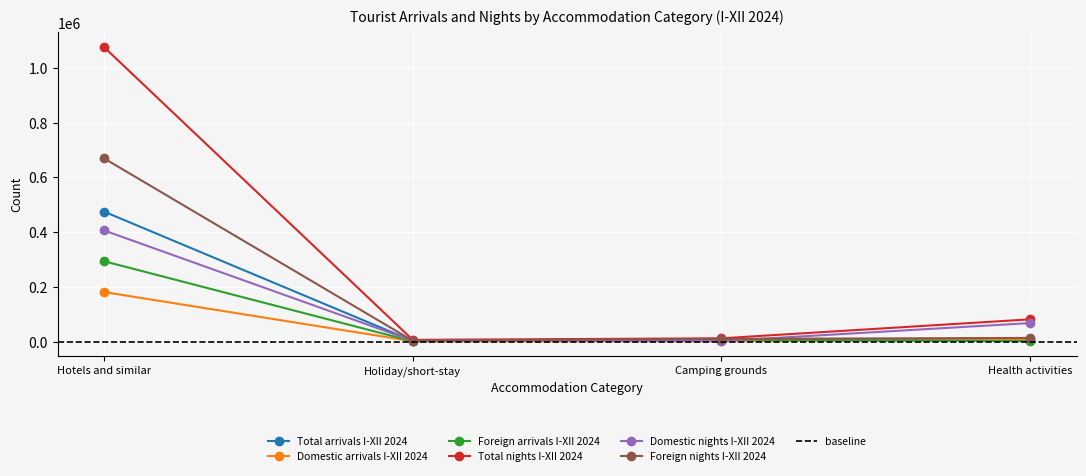

At how many categories does at least one series exceed 436163?

1